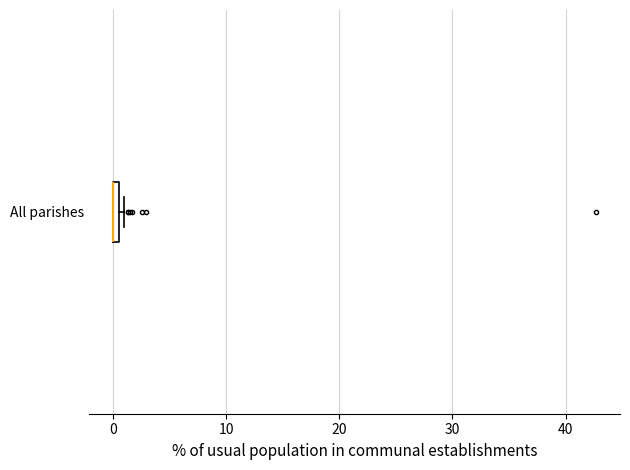

Where is the left edge of the box for All parishes on the x-axis? The values are not printed on the chart, so give them approximately, as read against the axis.

0